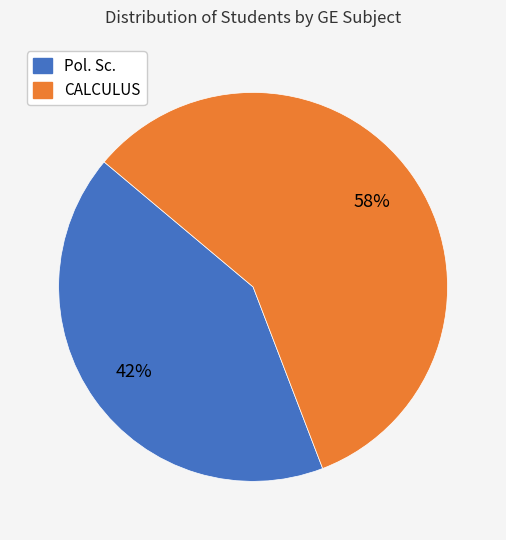

To the nearest percent, what percentage of the pie is CALCULUS?

58%